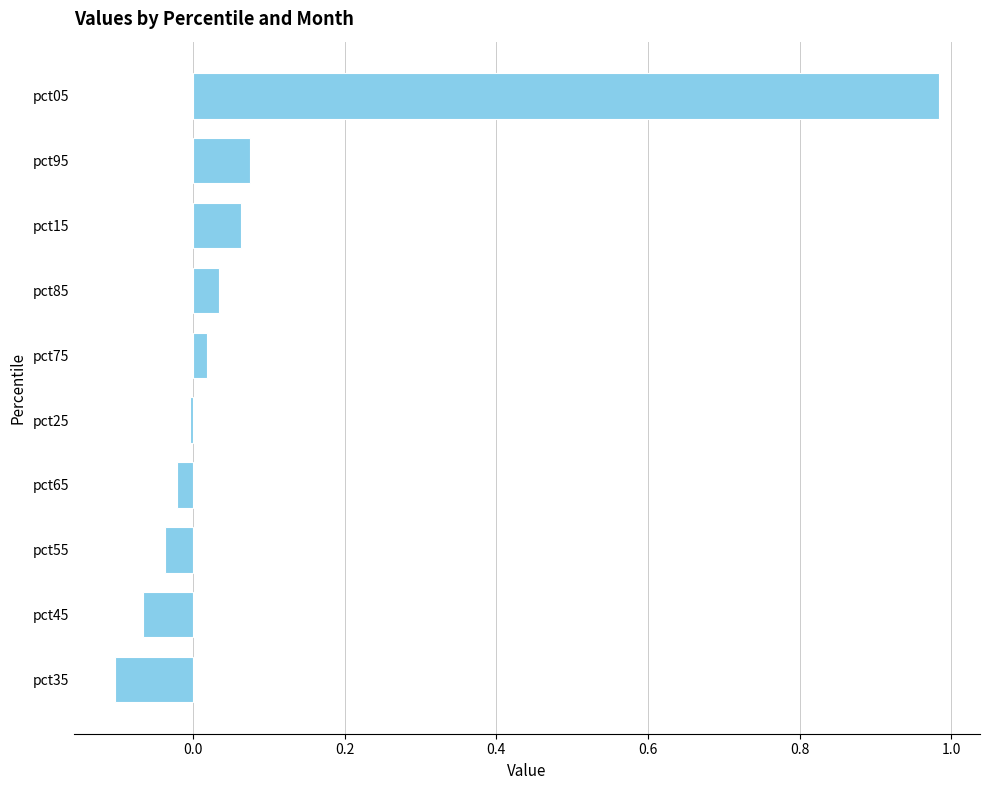

Rank the categories by value from highest to lowest.

pct05, pct95, pct15, pct85, pct75, pct25, pct65, pct55, pct45, pct35